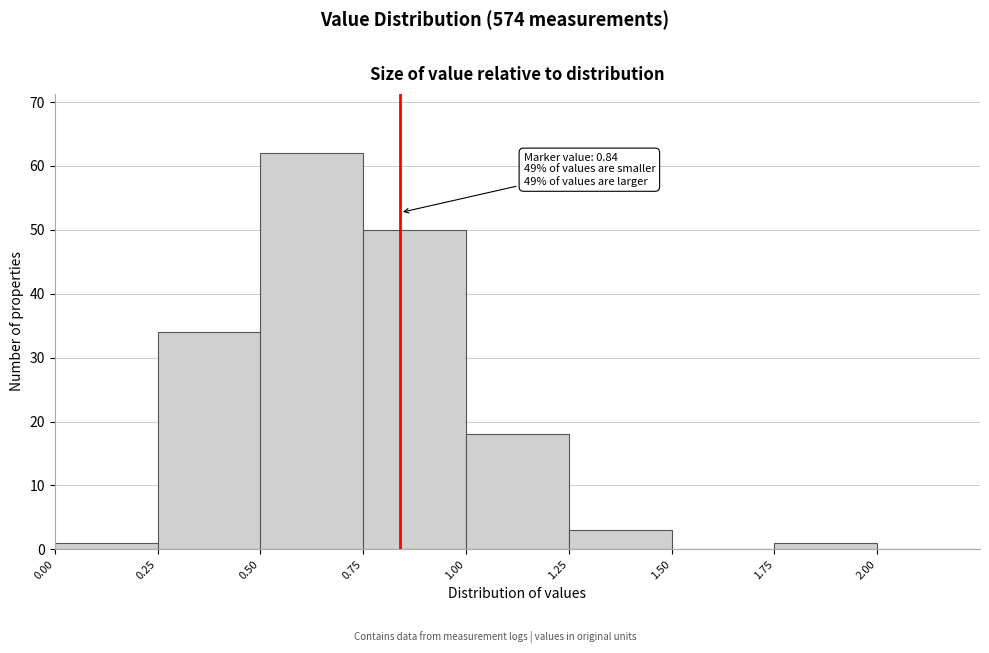

Over which range of the x-axis is the bar tallest?

0.50 to 0.75